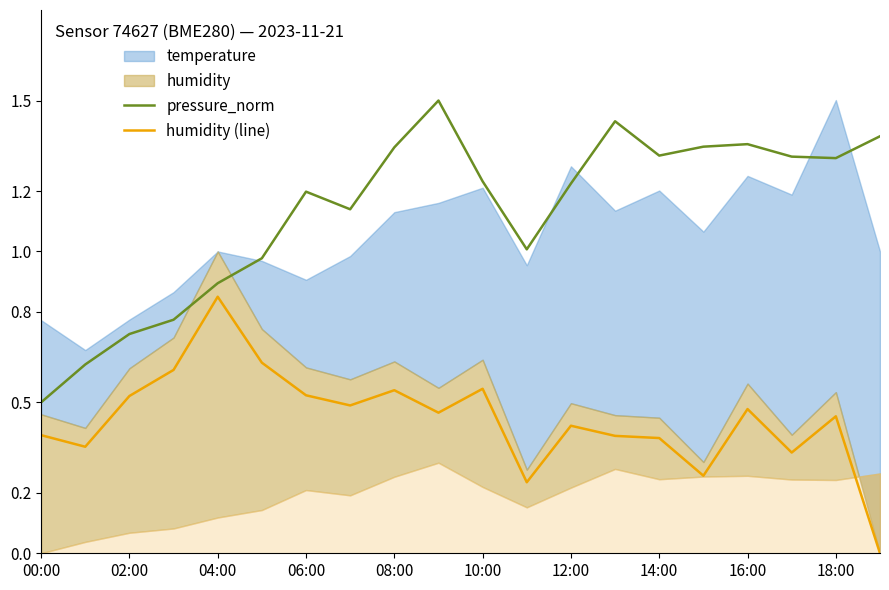

How many interior local peaks does the pressure_norm series have?

4